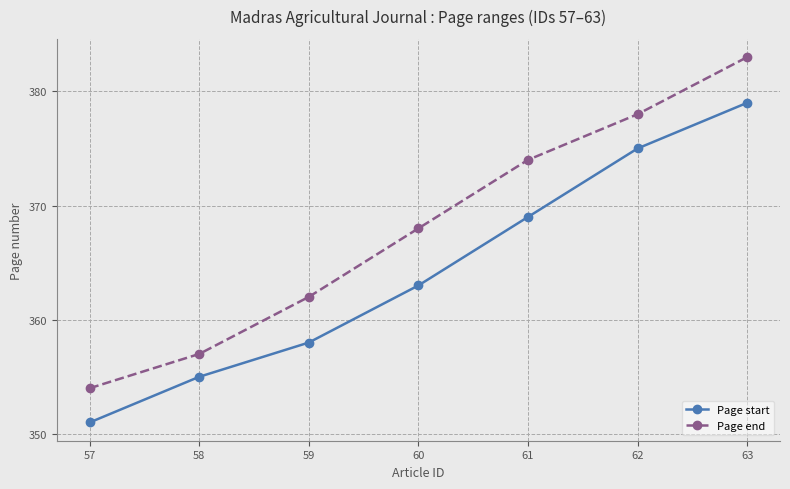

At 60, list the series in order from largest to smallest.

Page end, Page start